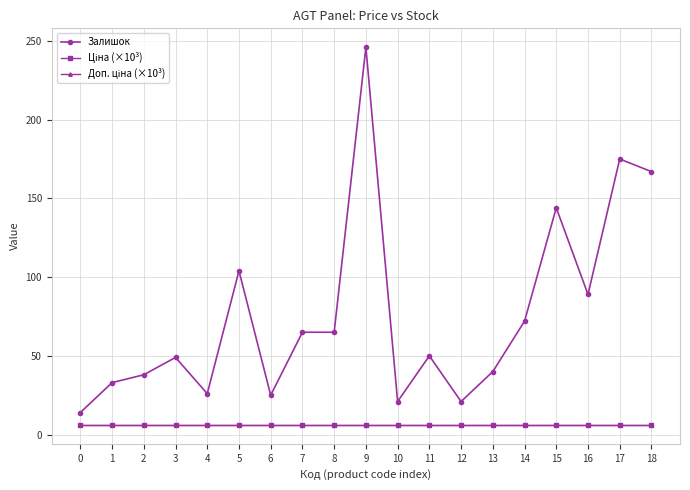

Does the chart display data point markers on the line(s)?

Yes